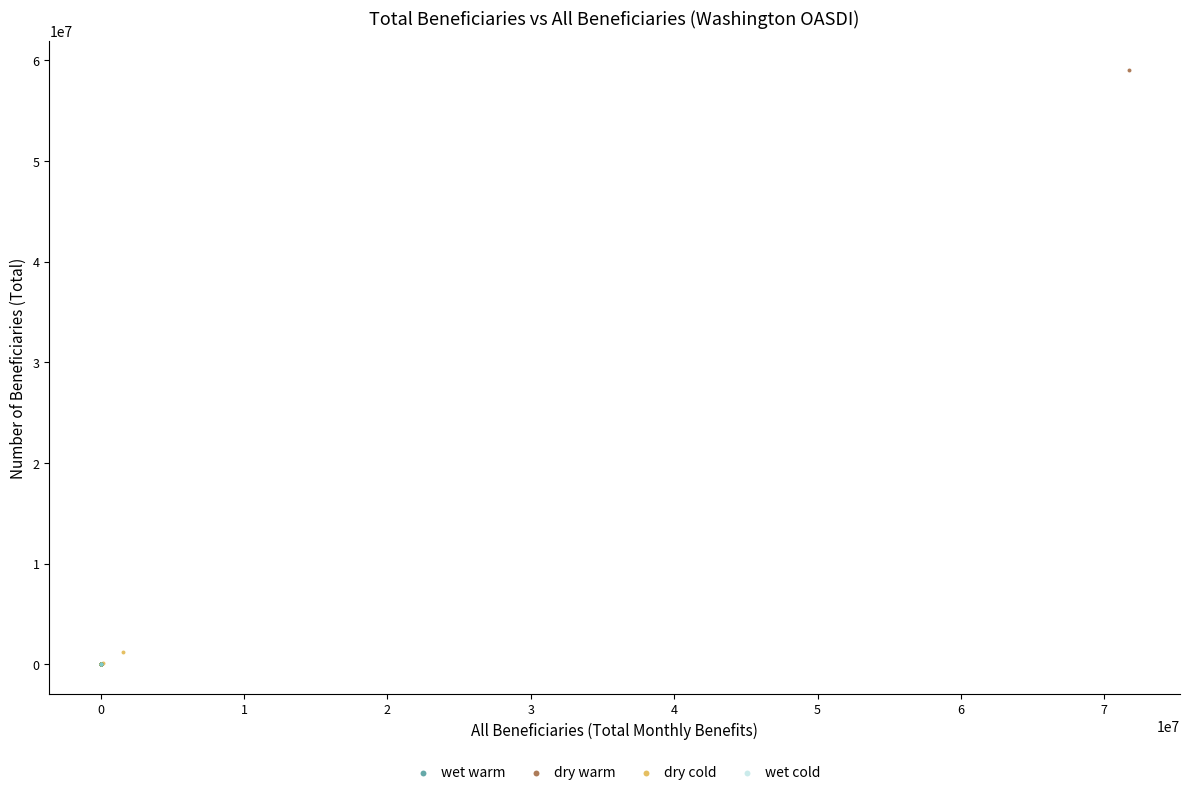

Which series has the widest spread of Y values?

dry warm